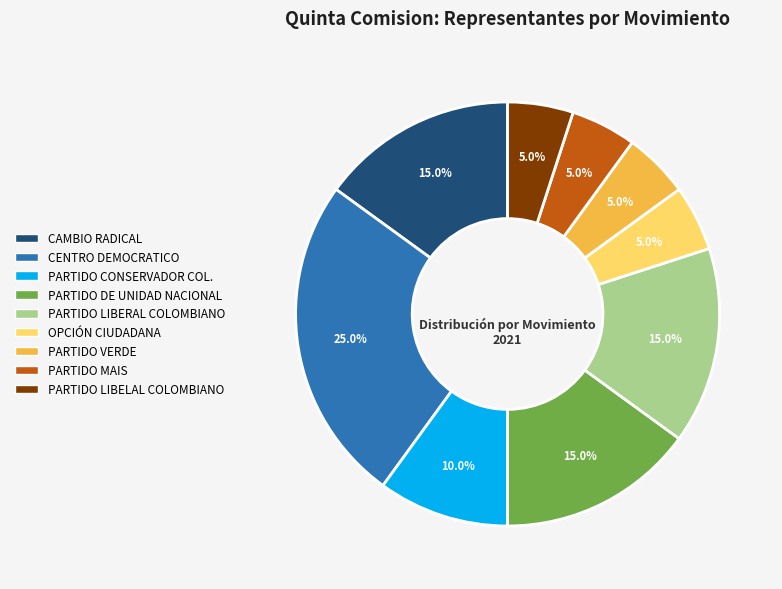

Is there a majority slice in this chart?

No